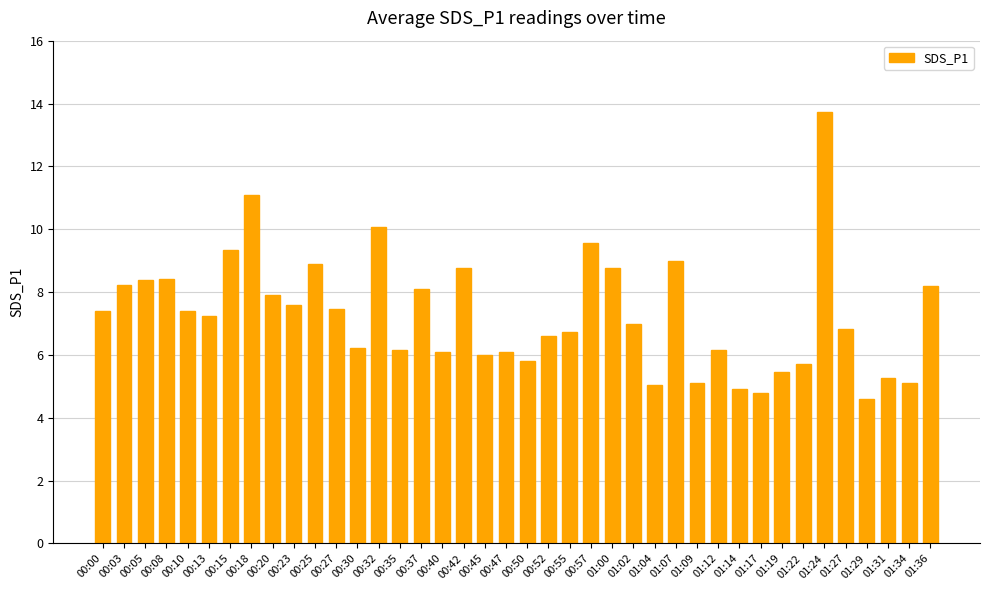

What is the sum of all values?

291.3